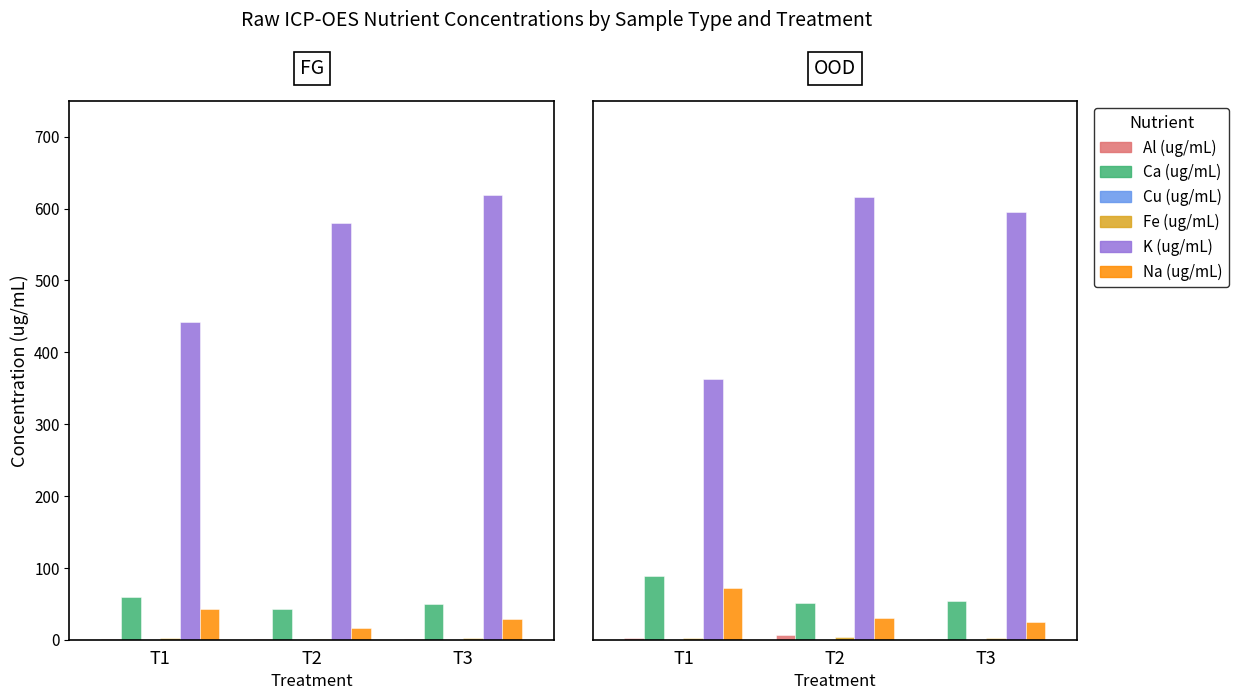

What is the sum of the Ca (ug/mL) values at T3 and T2?

105.3